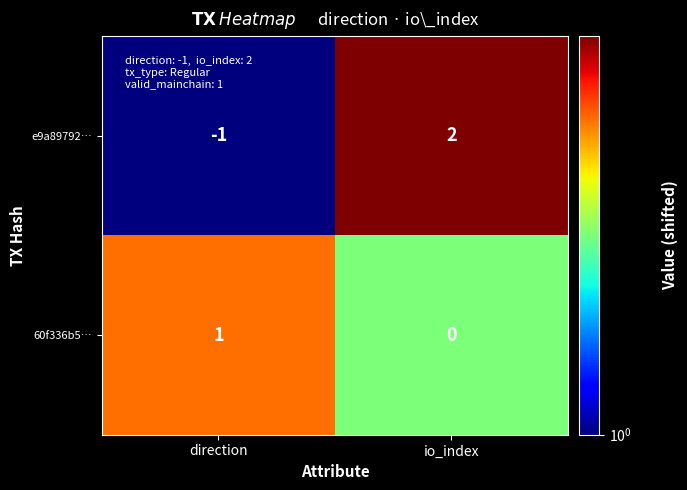

The value of e9a89792… at io_index is 2. True or false?

True